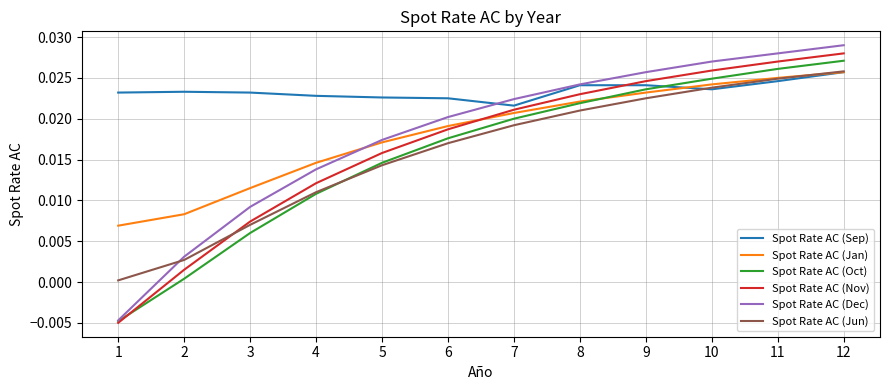

Does the chart have visible grid lines?

Yes